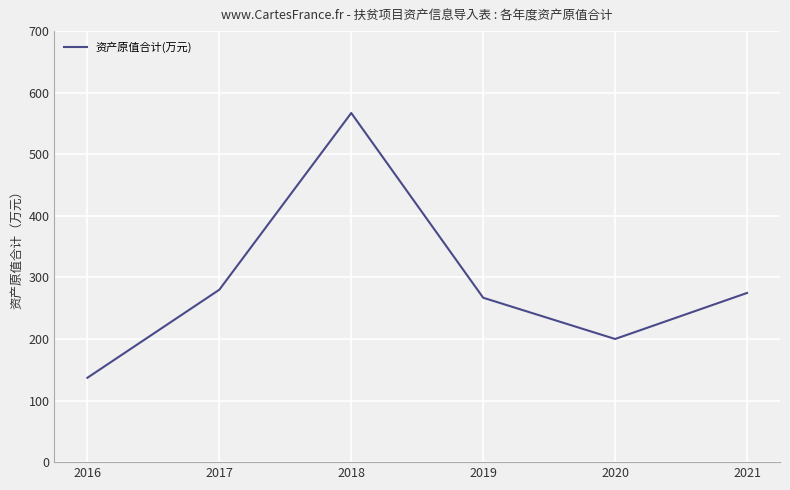

Read the value at 2017.

280.0